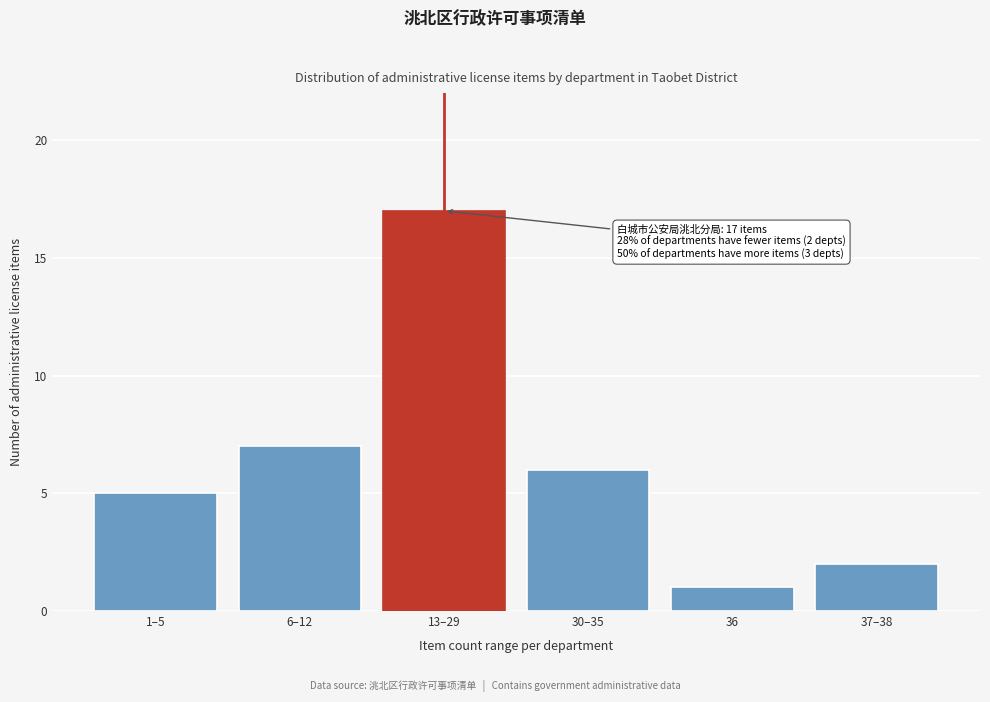

Reading right to left, extract all data points from this chart.

2	1	6	17	7	5